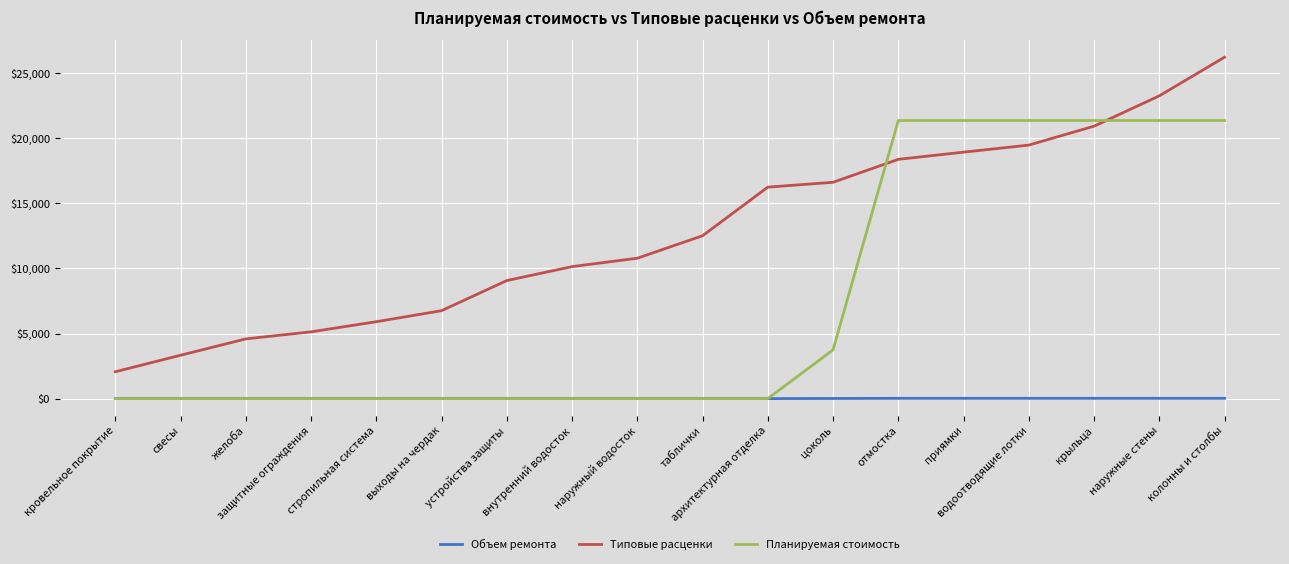

What is the maximum value for Типовые расценки?

26240.7